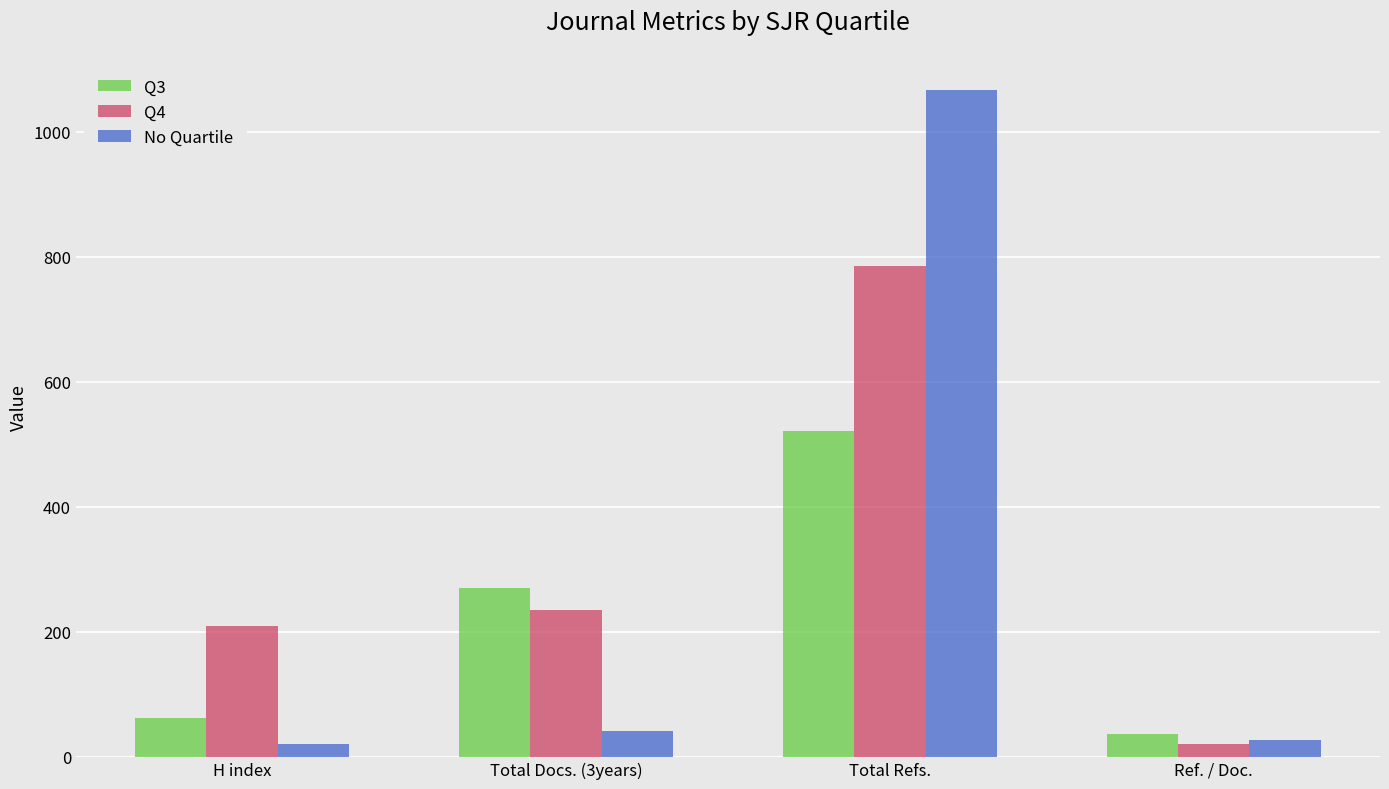

What is the sum of the Q3 values at Ref. / Doc. and H index?

99